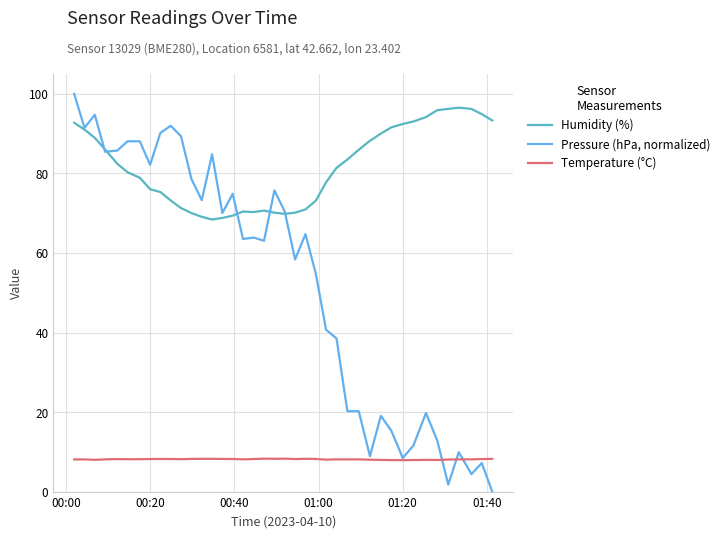

What is the maximum value shown in the chart?

100.0